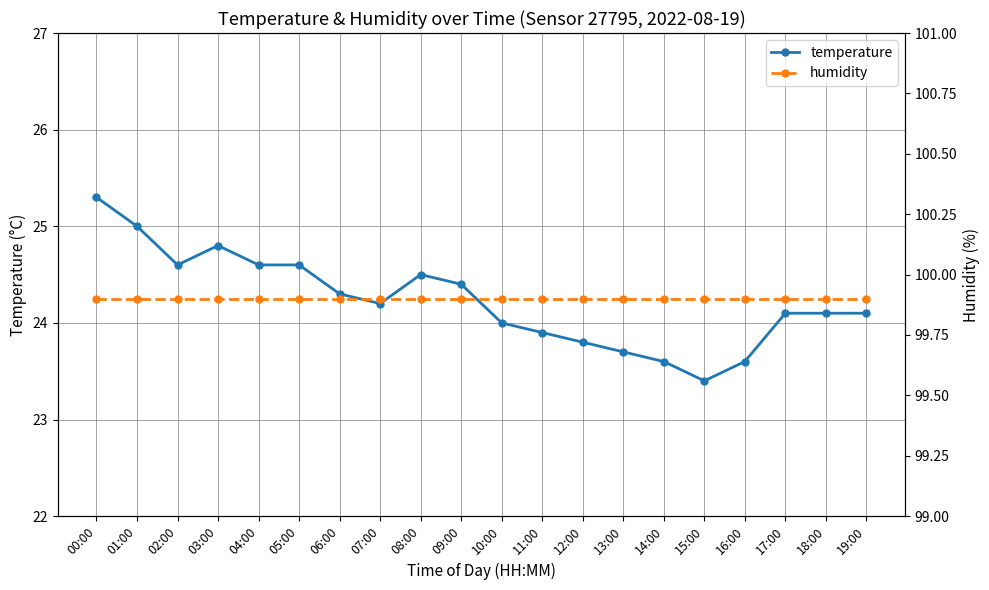

Between 14:00 and 07:00, which is larger?

07:00